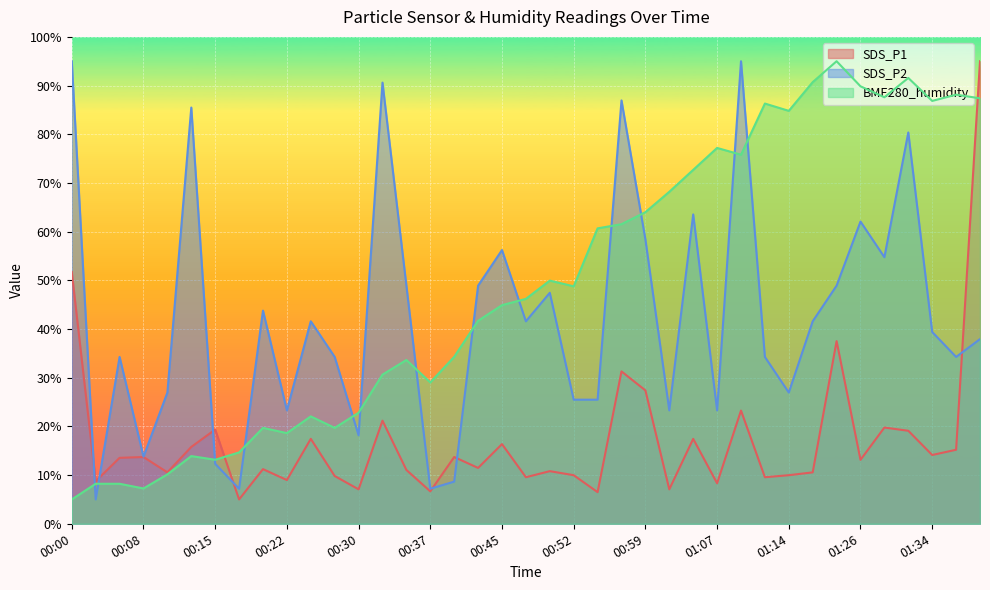

Rank the categories by SDS_P1 value from highest to lowest.

01:39, 00:00, 01:23, 00:57, 00:59, 01:09, 00:32, 01:29, 00:15, 01:32, 00:25, 01:04, 00:45, 00:12, 01:37, 01:34, 00:08, 00:40, 00:05, 01:26, 00:42, 00:20, 00:35, 00:50, 00:10, 01:17, 00:52, 01:14, 00:27, 00:47, 01:12, 00:22, 00:03, 01:07, 00:30, 01:02, 00:37, 00:54, 00:17